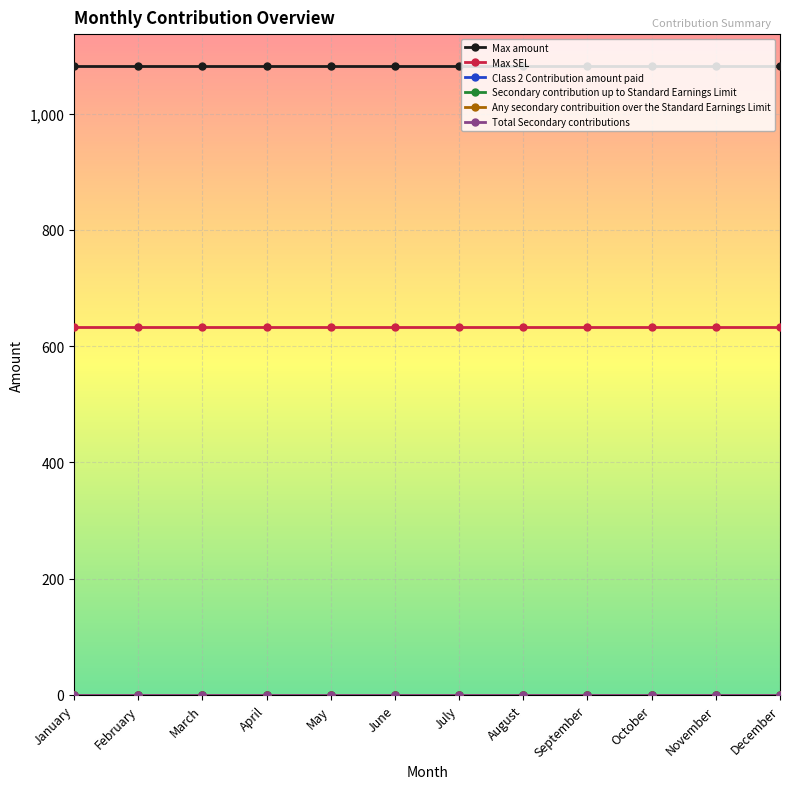

True or false: Total Secondary contributions and Class 2 Contribution amount paid intersect in this chart.

False